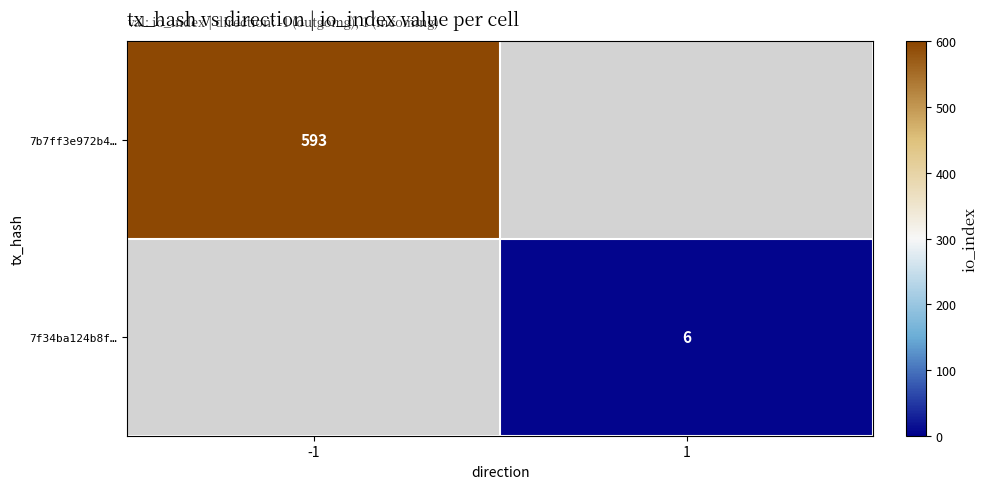

The value of 7b7ff3e972b4… at -1 is 392. True or false?

False